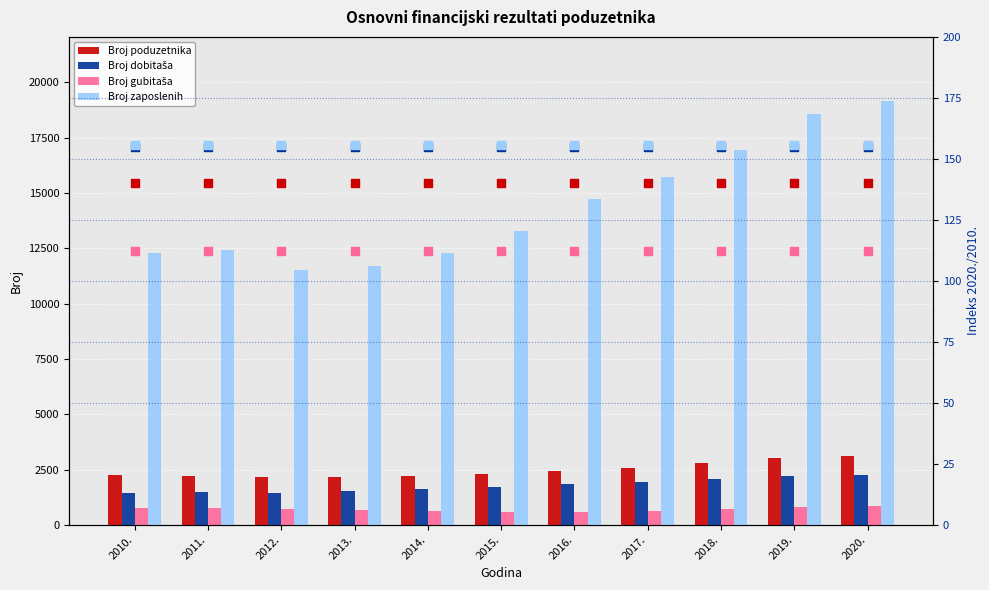

Which series has the largest total across all categories?

Broj zaposlenih